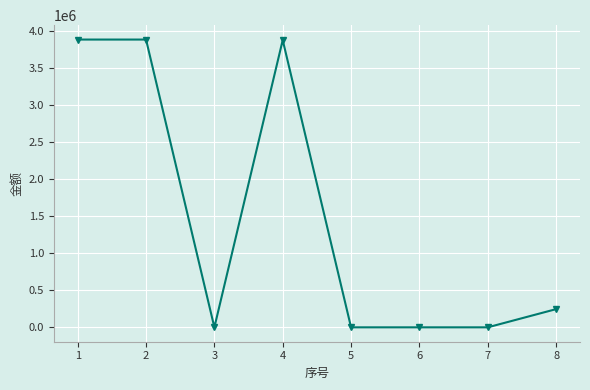

What is the sum of the values at 4 and 1?

7759667.4